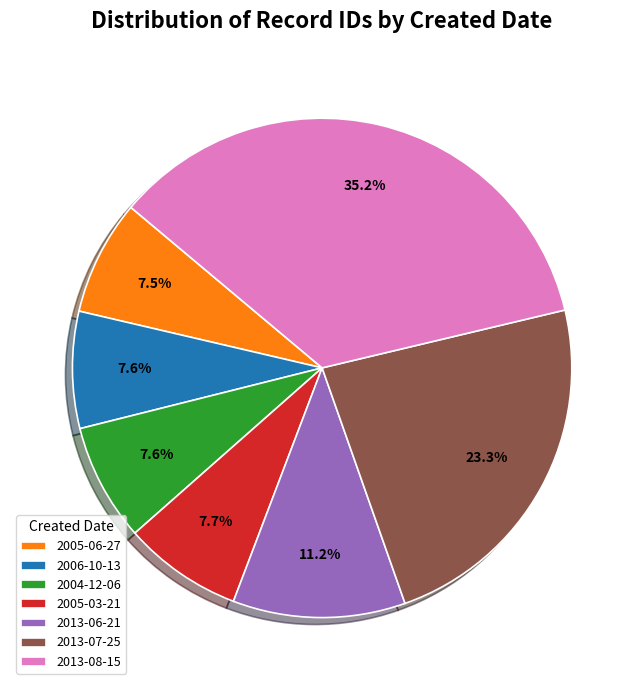

How much of the chart is everything except 2005-03-21?

92.3%